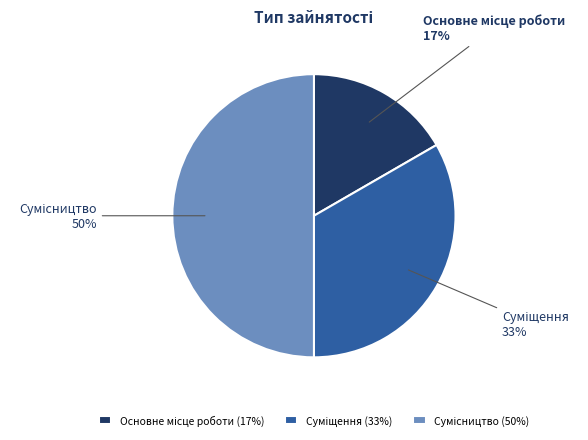

To the nearest percent, what is the difference between the largest and smallest slice percentages?

33%